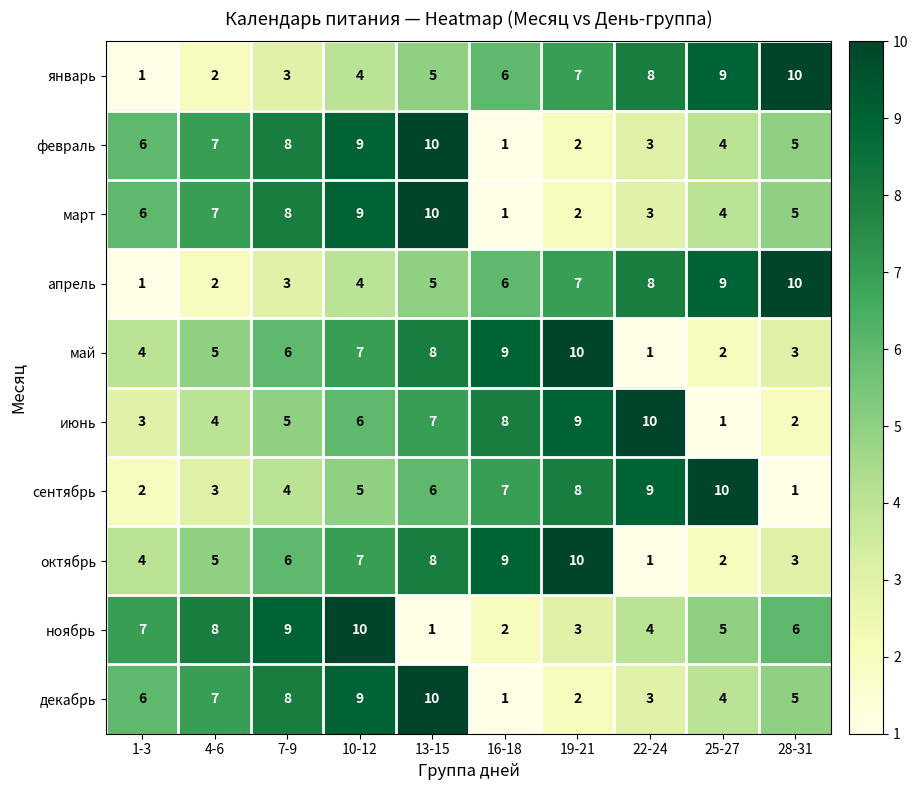

Count the number of categories in the chart.

10